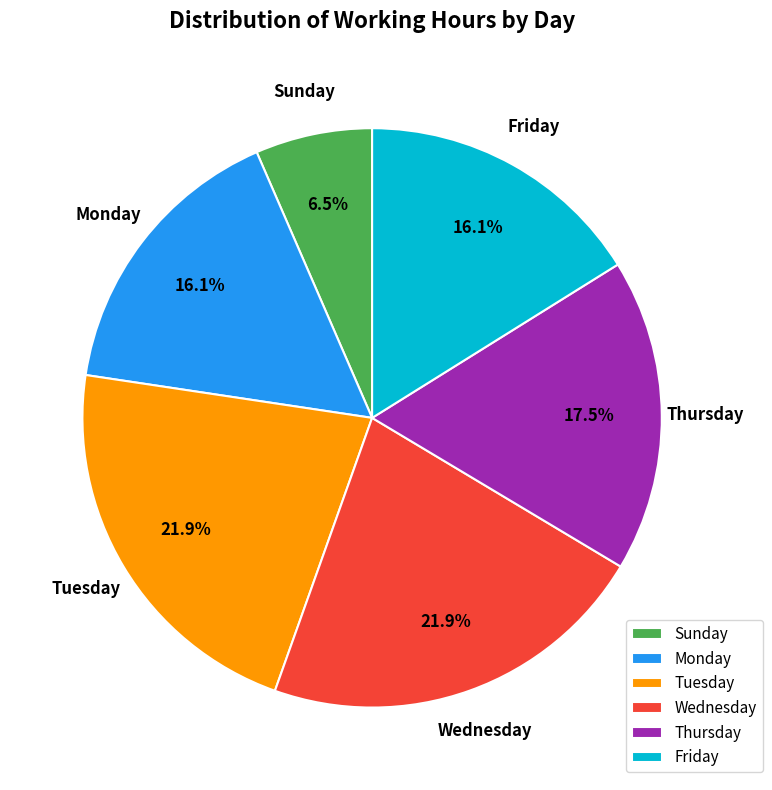

Is the sum of Thursday and Monday greater than half?

No